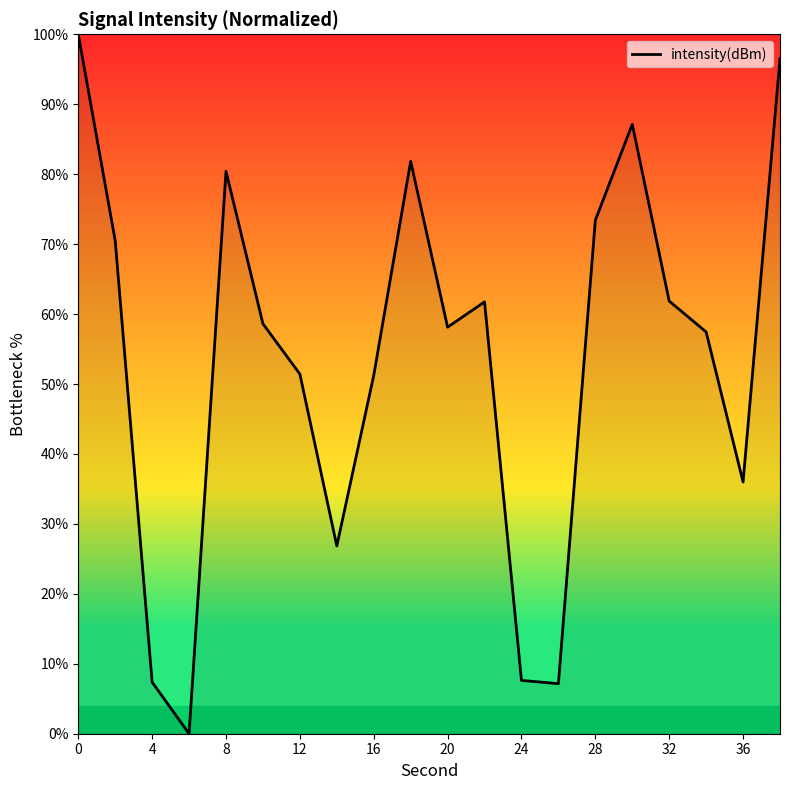

What is the greatest value displayed?

100.0